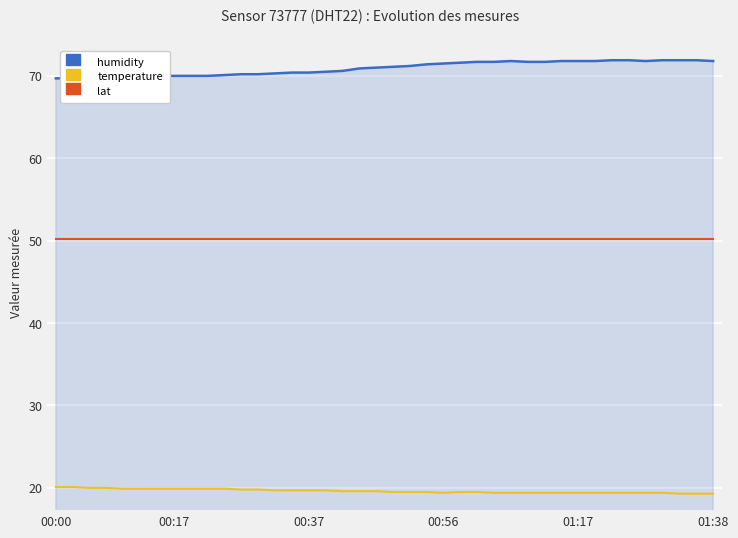

Is it true that humidity equals 70.3 at 13?

True